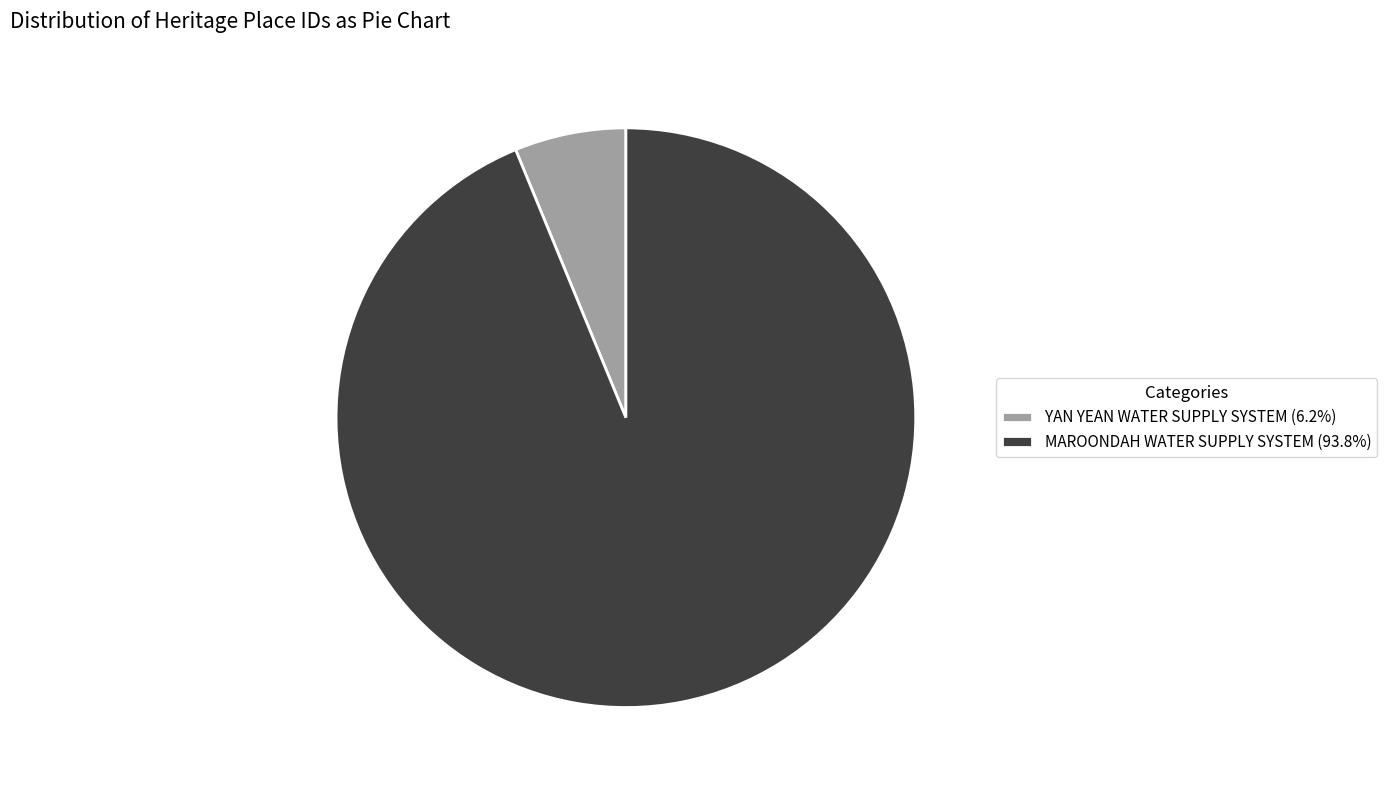

What is the largest slice in the pie chart?

MAROONDAH WATER SUPPLY SYSTEM